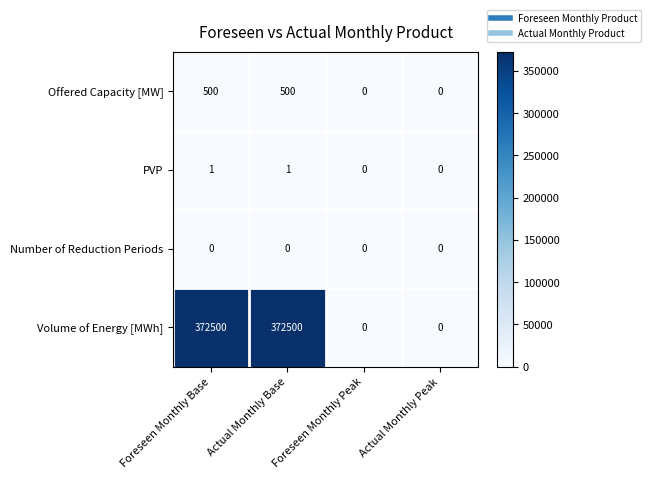

What is the approximate value of Offered Capacity [MW] at Actual Monthly Base, to the nearest 10?

500